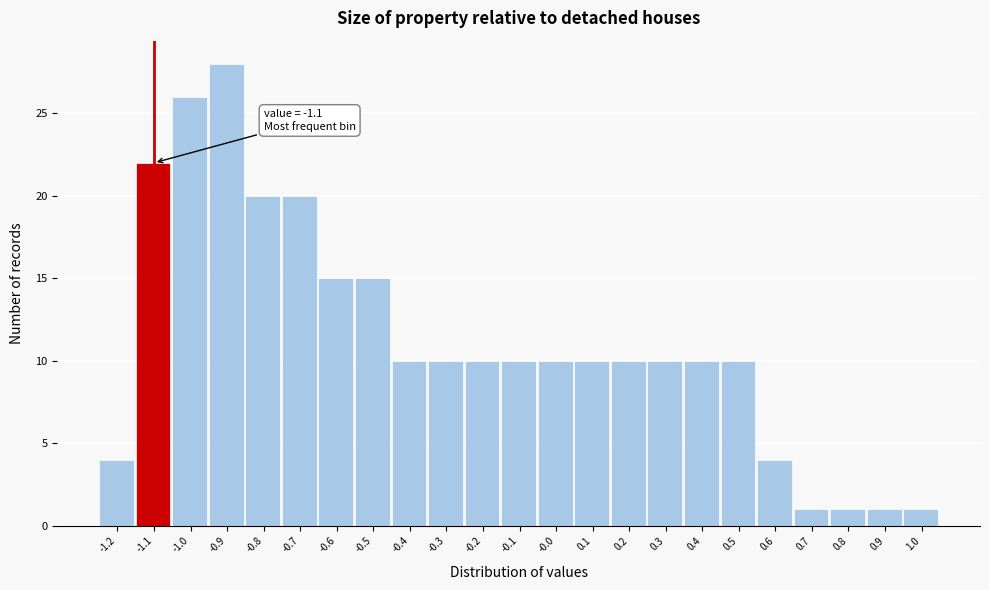

Over which range of the x-axis is the bar tallest?

-0.95 to -0.85